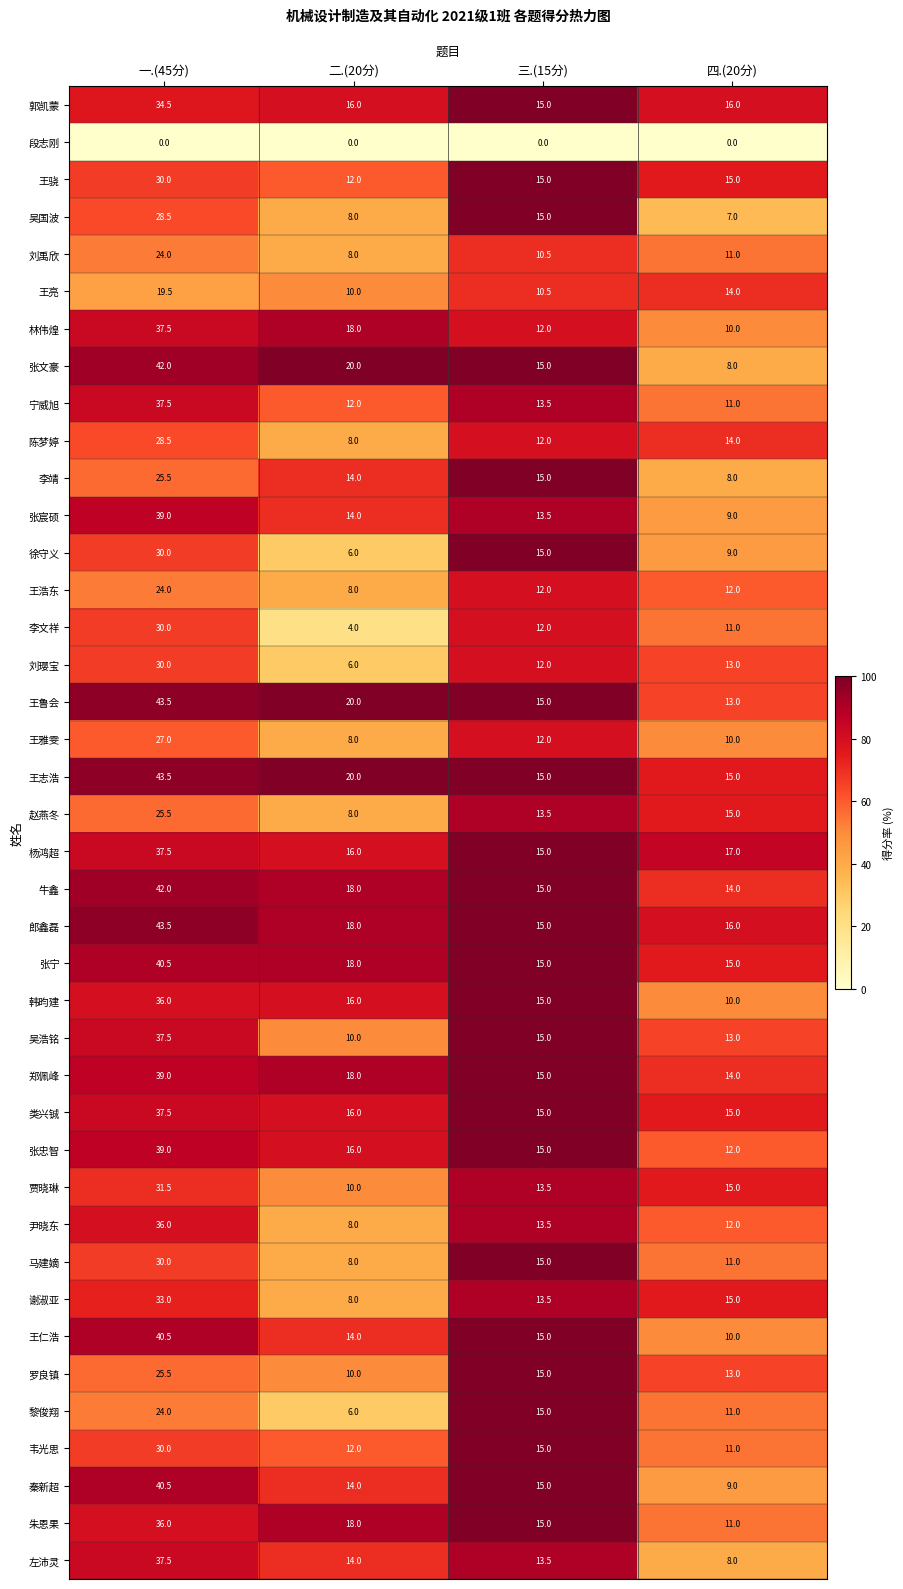

At how many categories does at least one series exceed 23?

1